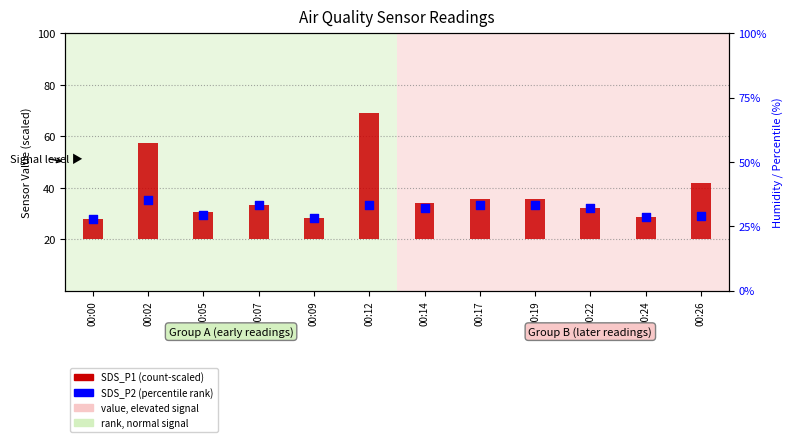

Which series contains the highest Y value?

SDS_P1